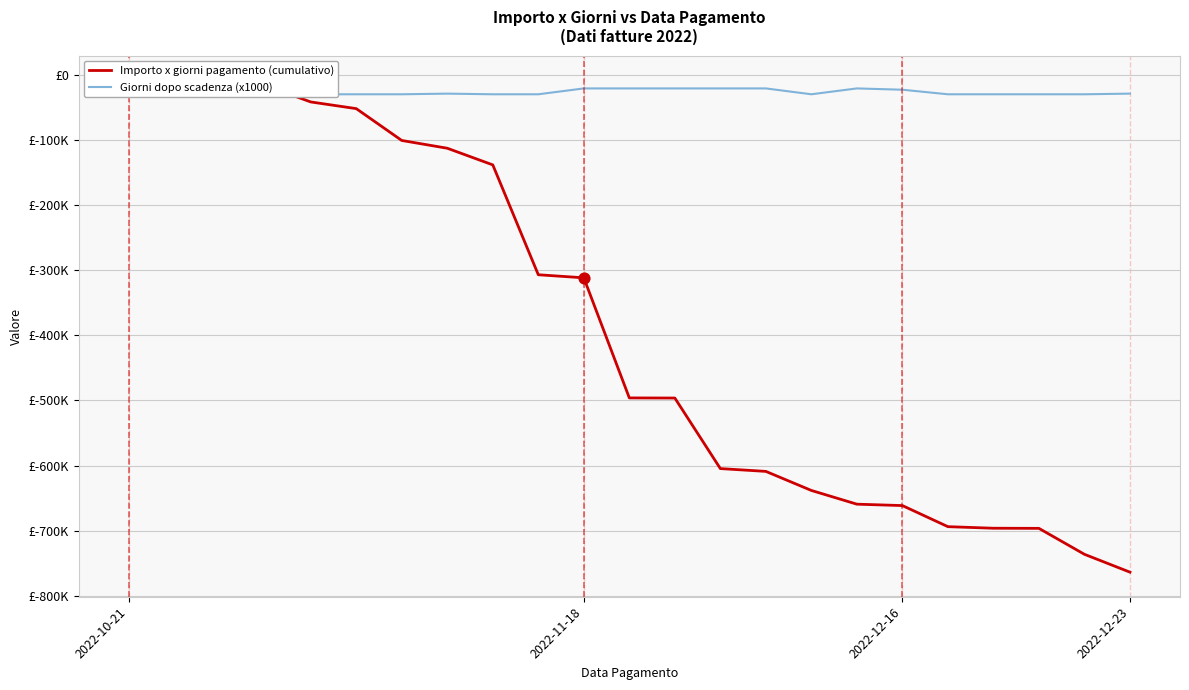

Which series has the widest spread of Y values?

Importo x giorni pagamento (cumulativo)